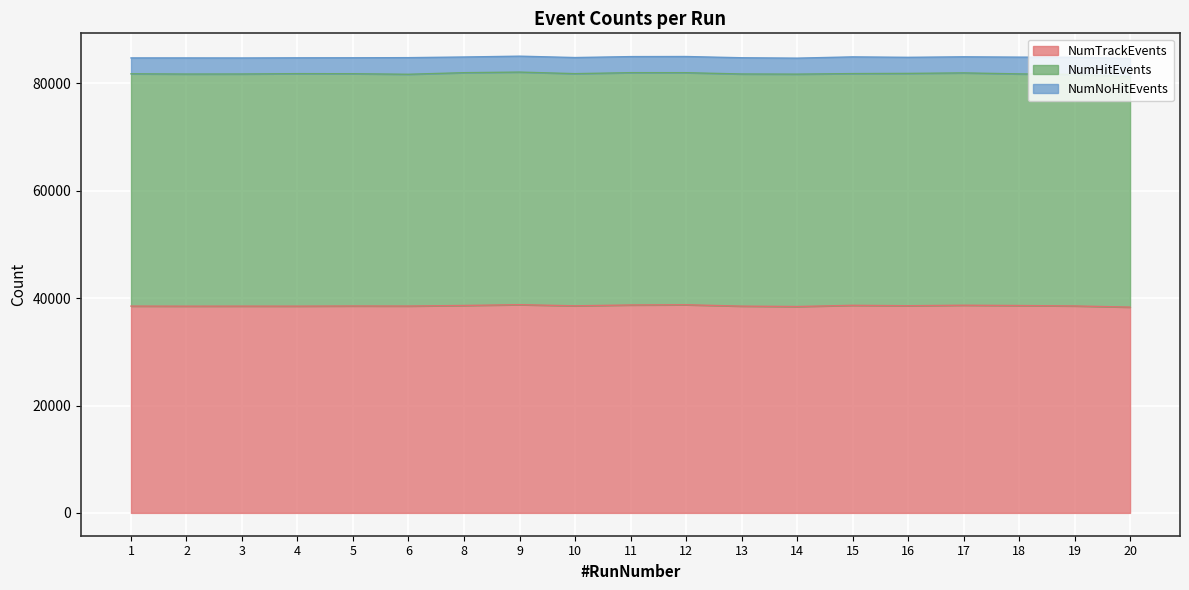

Which category has the highest value in the NumHitEvents series?

8